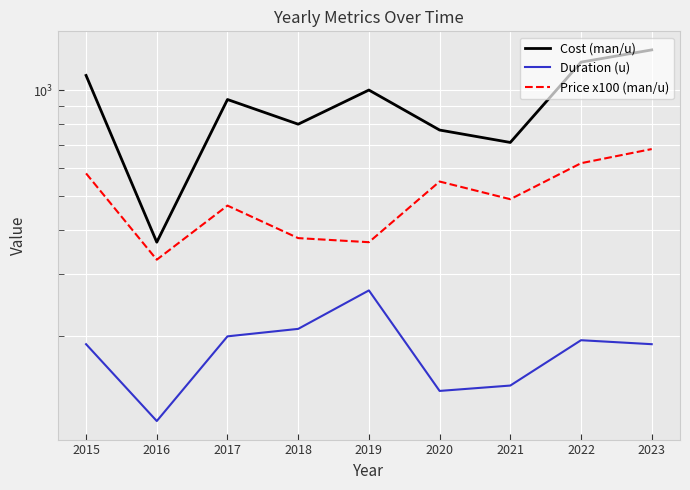

Which series has the widest spread of values?

Cost (man/u)